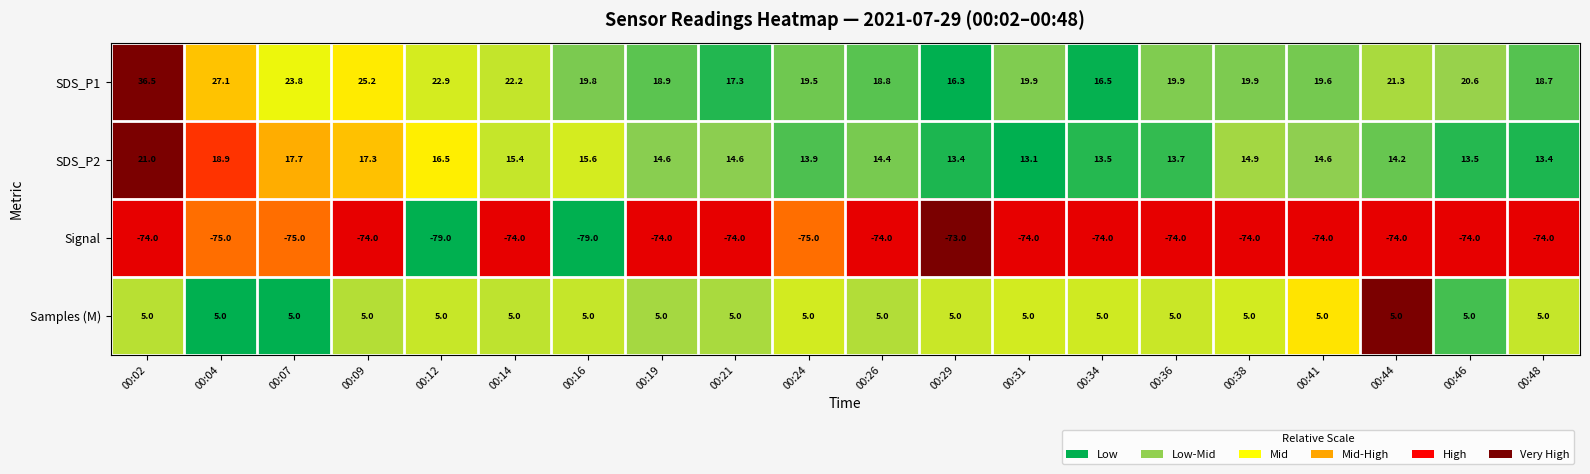

At how many categories does at least one series exceed 11?

20